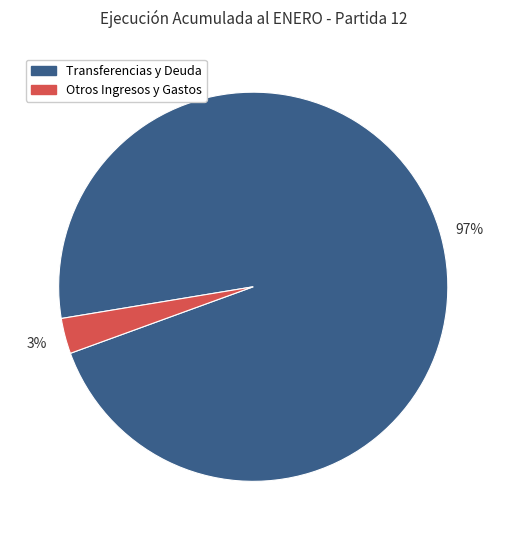

To the nearest percent, what is the average slice percentage?

50%